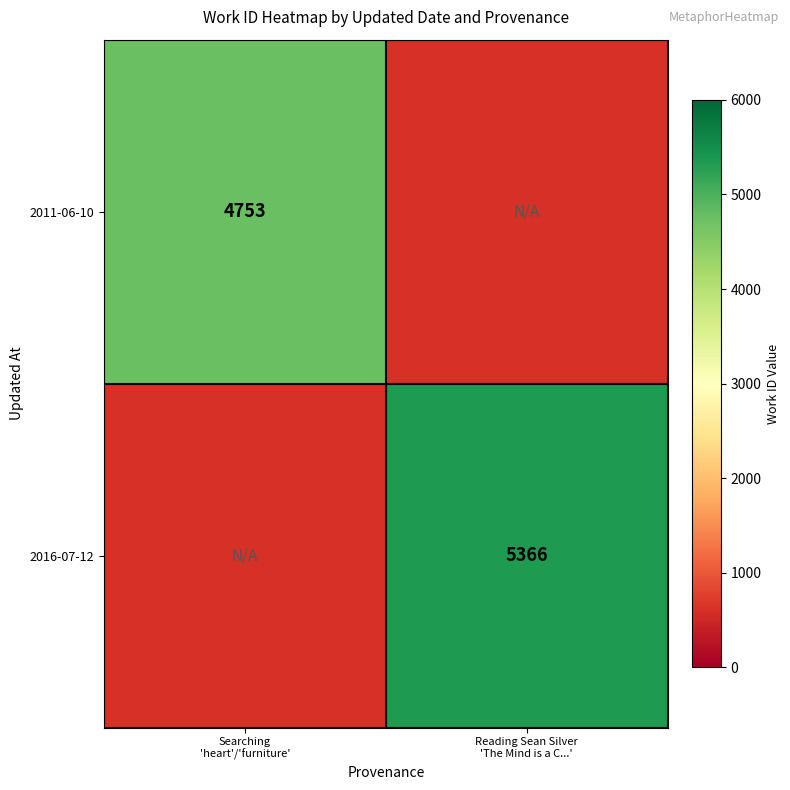

How many positive values does the 2016-07-12 series have?

1